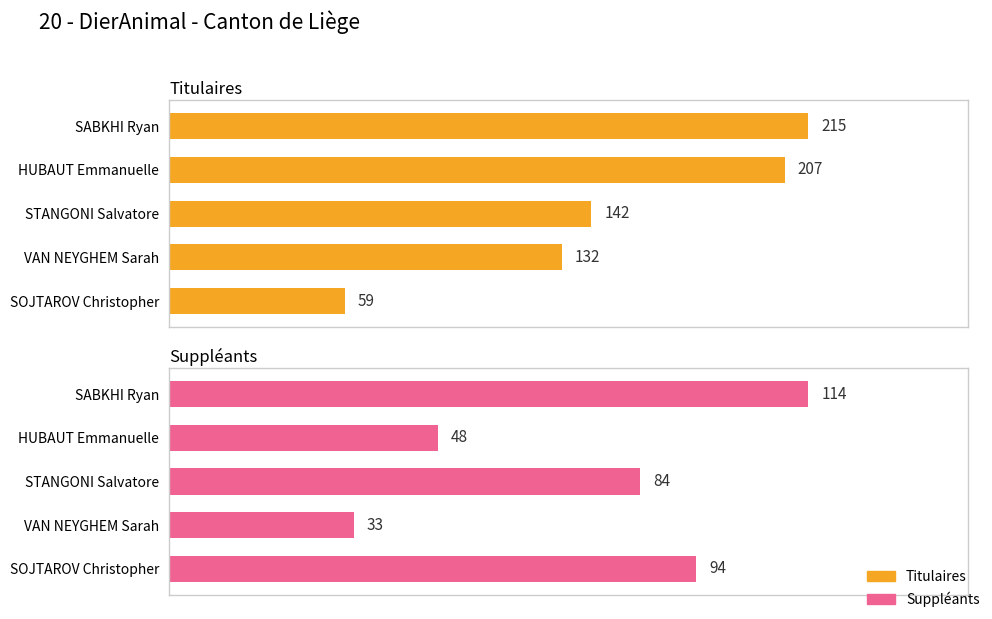

Rank the series at VAN NEYGHEM Sarah from lowest to highest value.

Suppléants, Titulaires